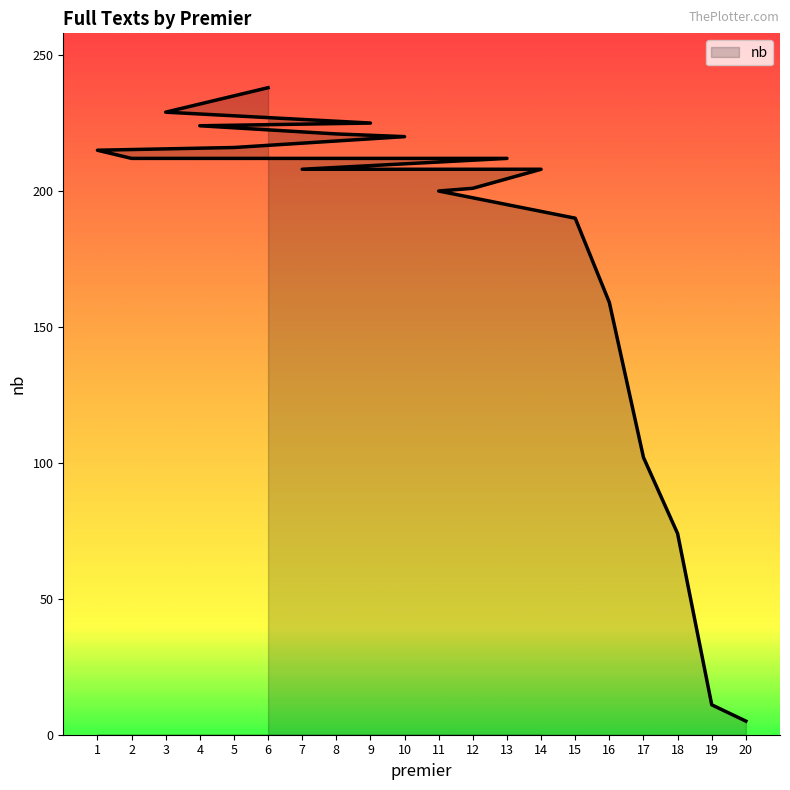

What is the sum of the values at 3 and 17?

331